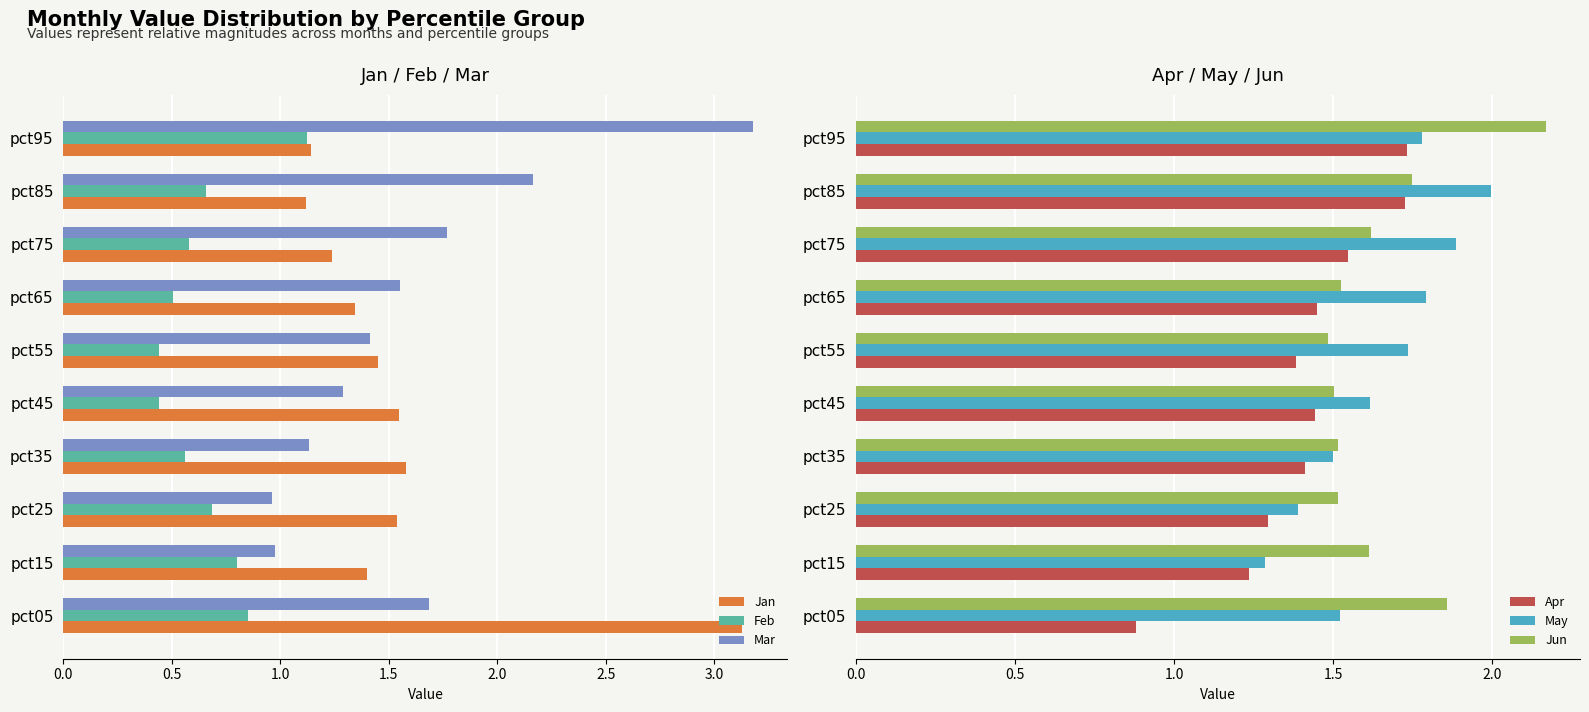

The value of May at pct75 is 3.4. True or false?

False